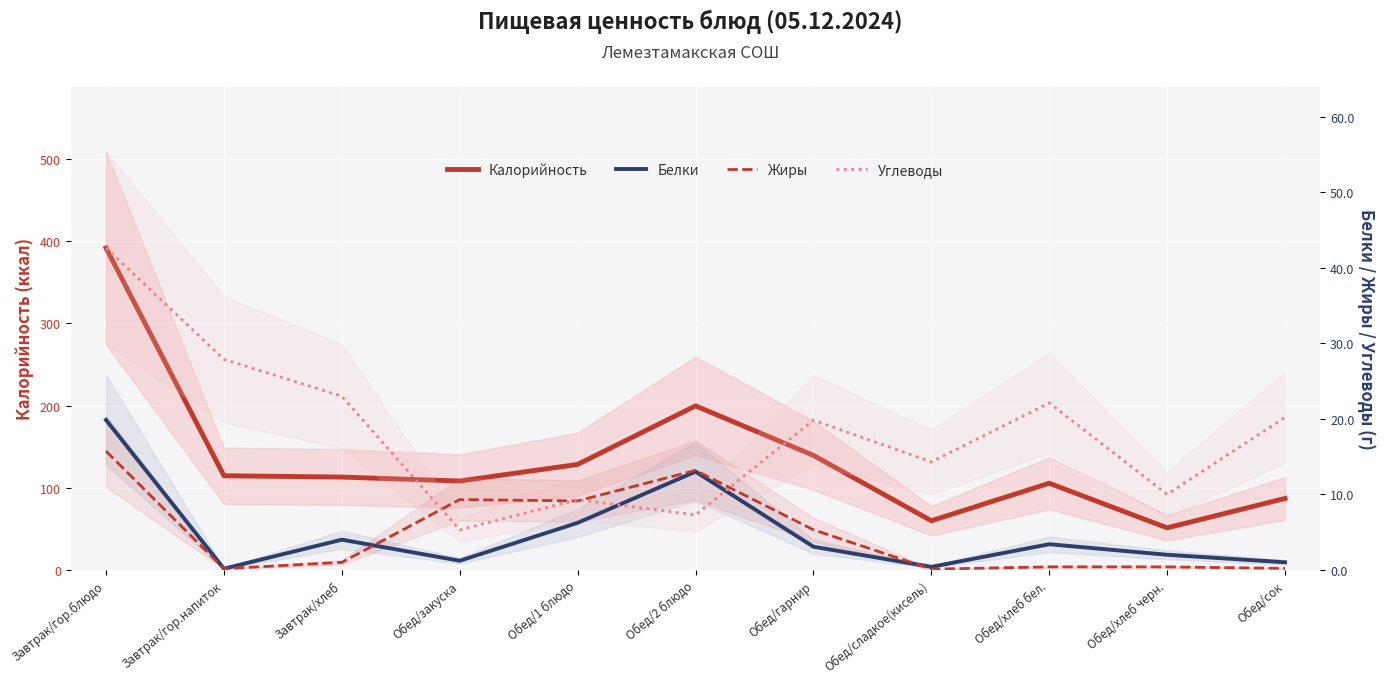

How many lines are shown in the chart?

4